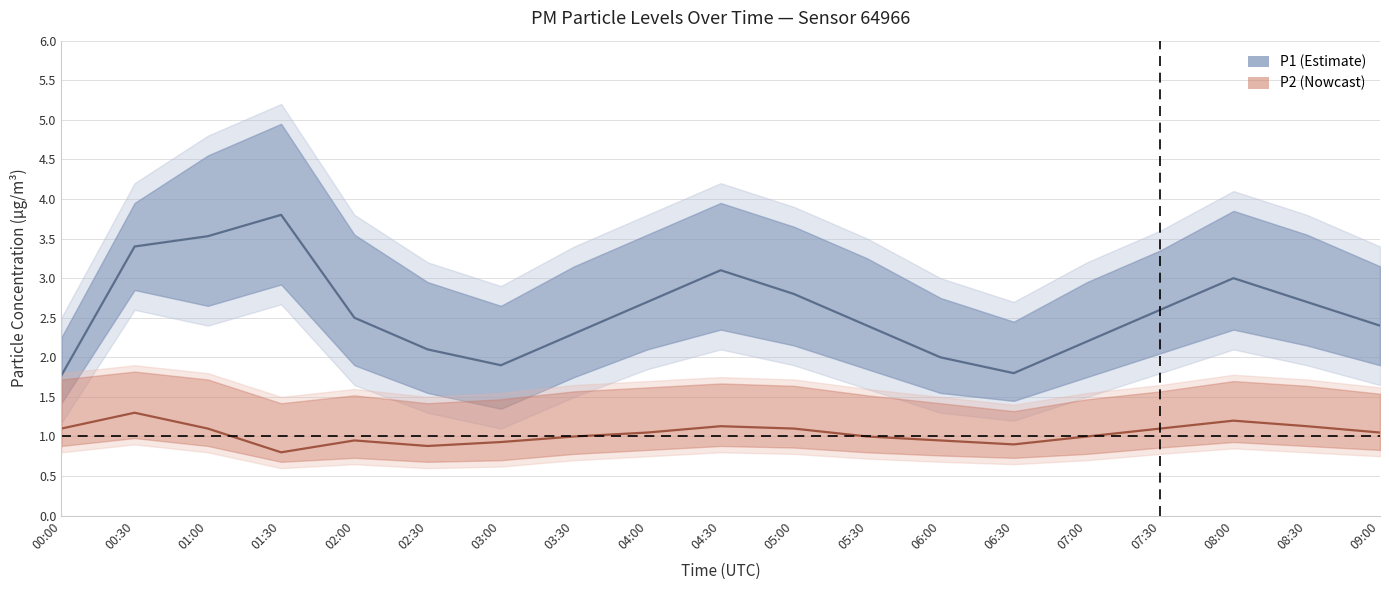

At how many categories does at least one series exceed 1?

19